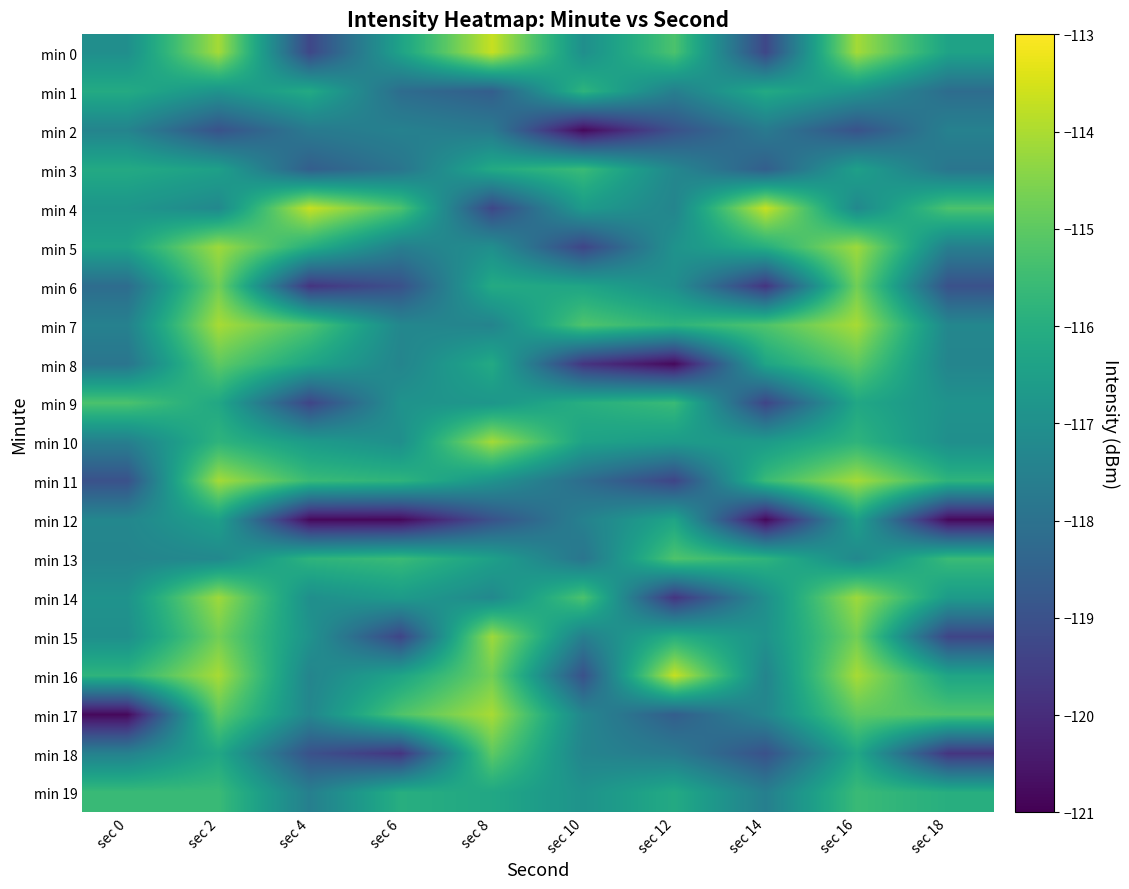

Which series has the widest spread of values?

min 17